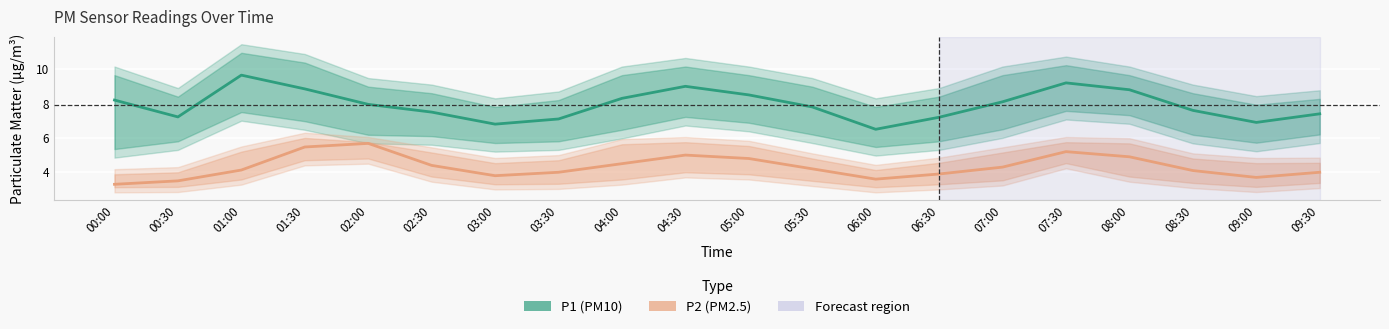

Rank the series at 02:30 from highest to lowest value.

P1 (PM10), P2 (PM2.5)